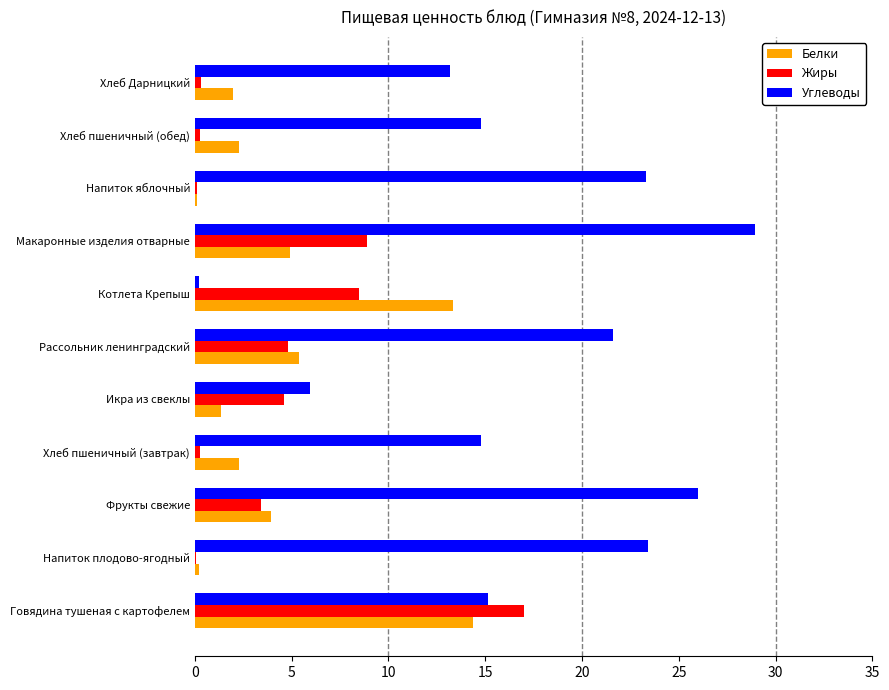

Which series has the largest total across all categories?

Углеводы